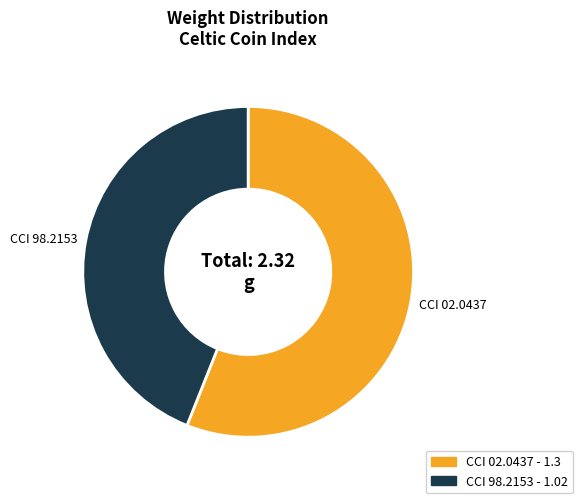

Between CCI 98.2153 and CCI 02.0437, which is larger?

CCI 02.0437